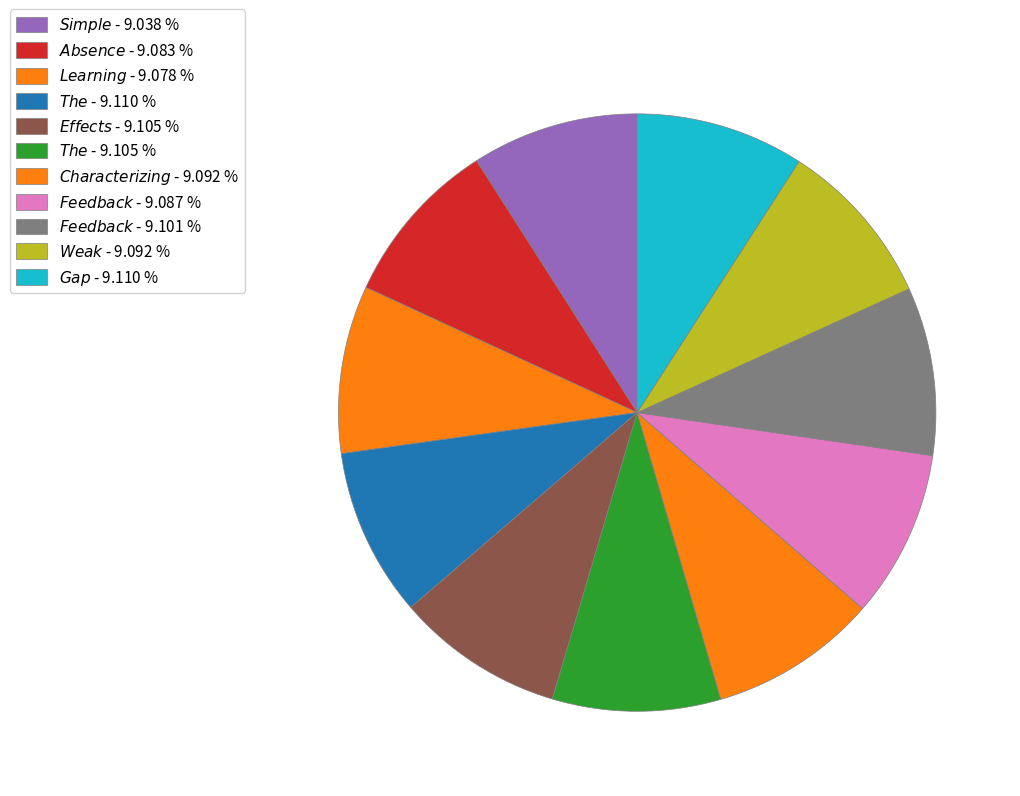

How many segments does this pie chart have?

11